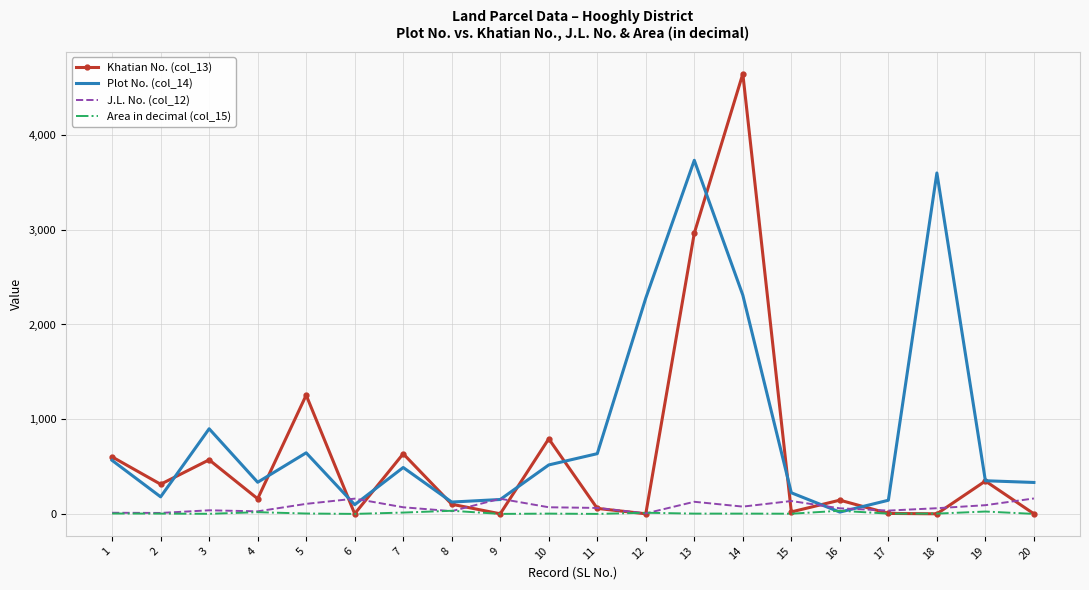

The value of Area in decimal (col_15) at 15 is 2. True or false?

True